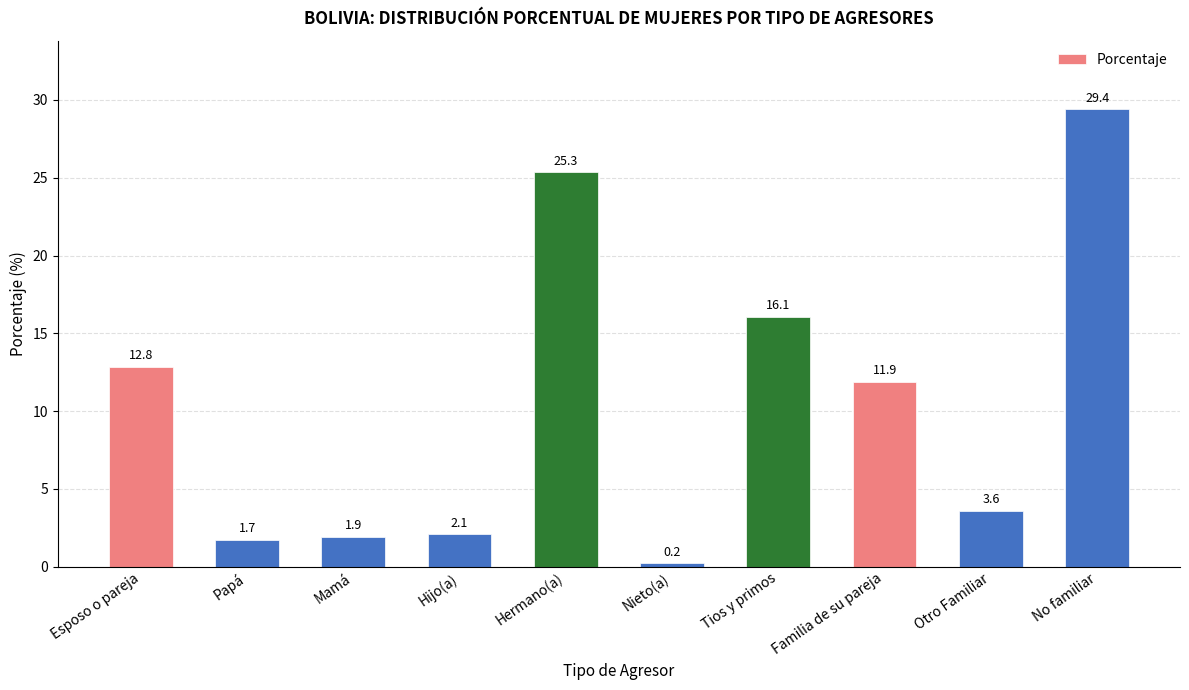

Rank the categories by value from lowest to highest.

Nieto(a), Papá, Mamá, Hijo(a), Otro Familiar, Familia de su pareja, Esposo o pareja, Tios y primos, Hermano(a), No familiar